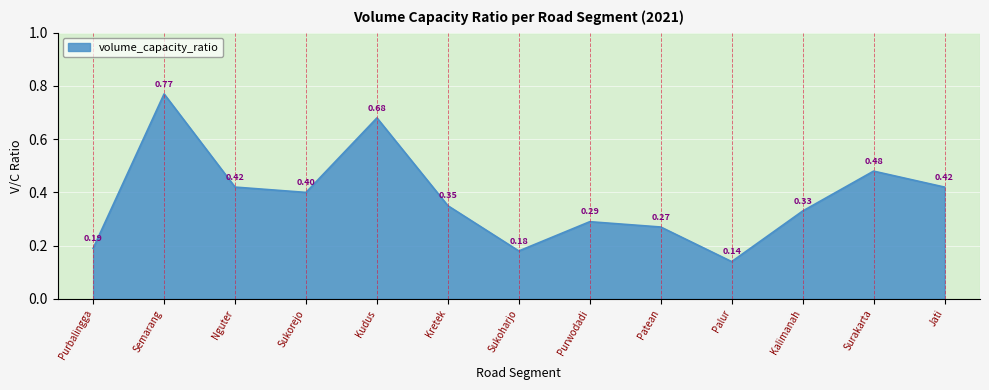

What is the change in value from Palur to Surakarta?

+0.3